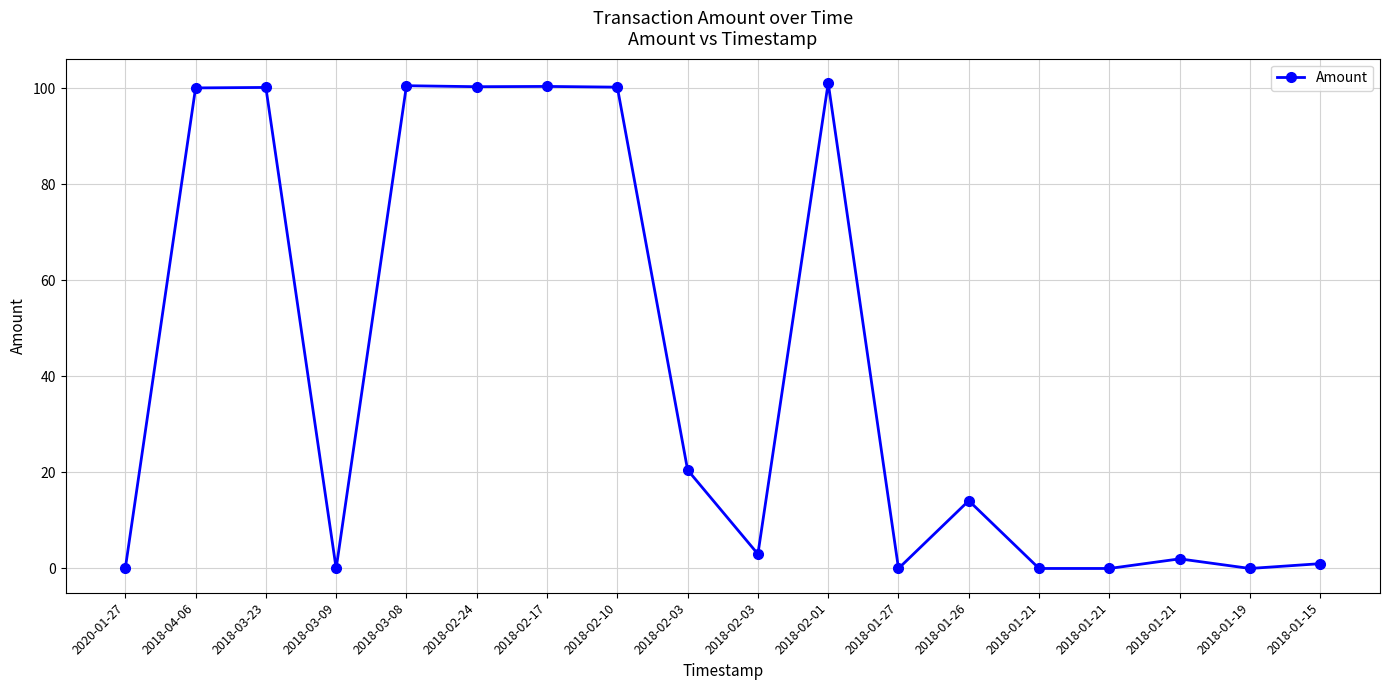

What is the change in value from 2018-03-23 to 2018-01-19?

-100.1